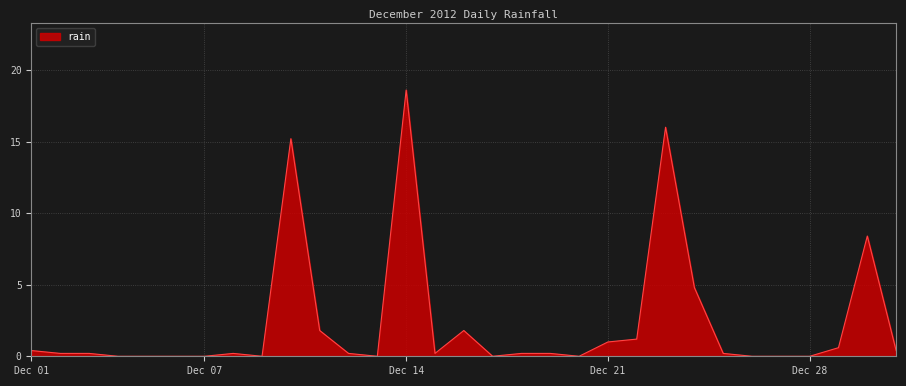

What is the maximum value shown in the chart?

18.6